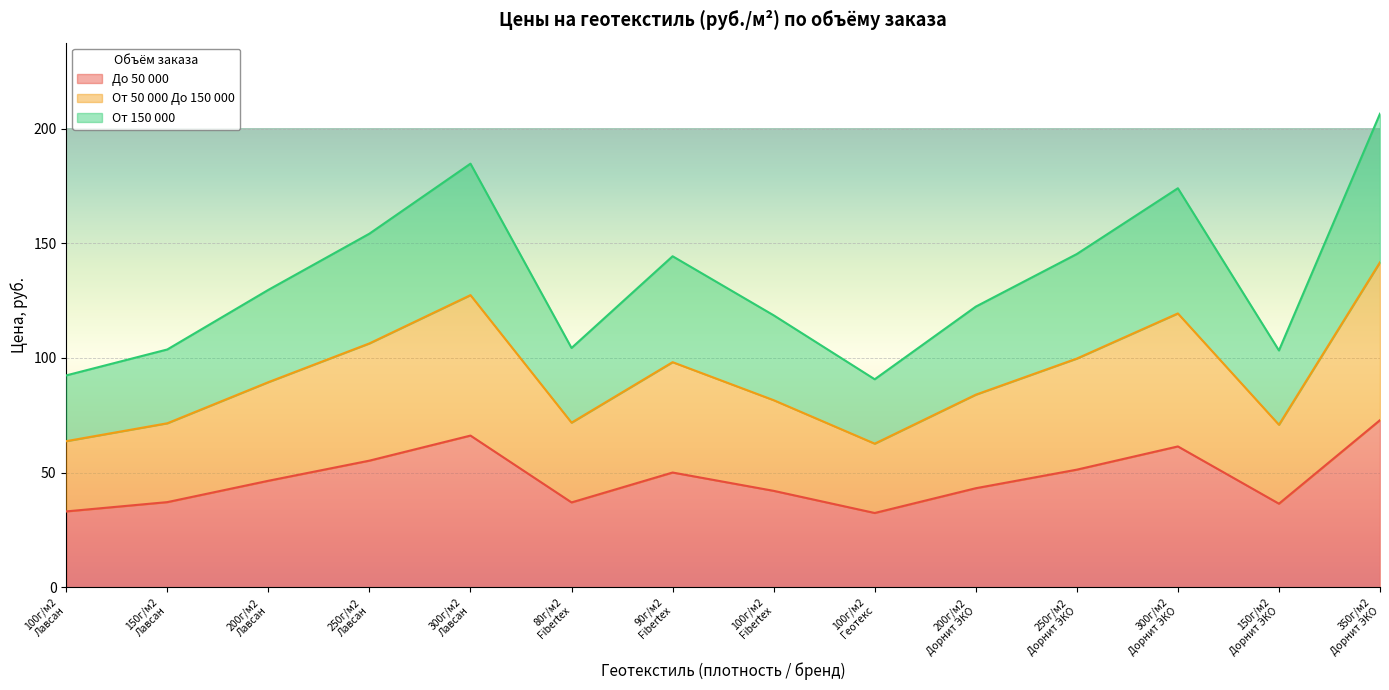

True or false: До 50 000 has more than 2 points higher than both neighbors.

True